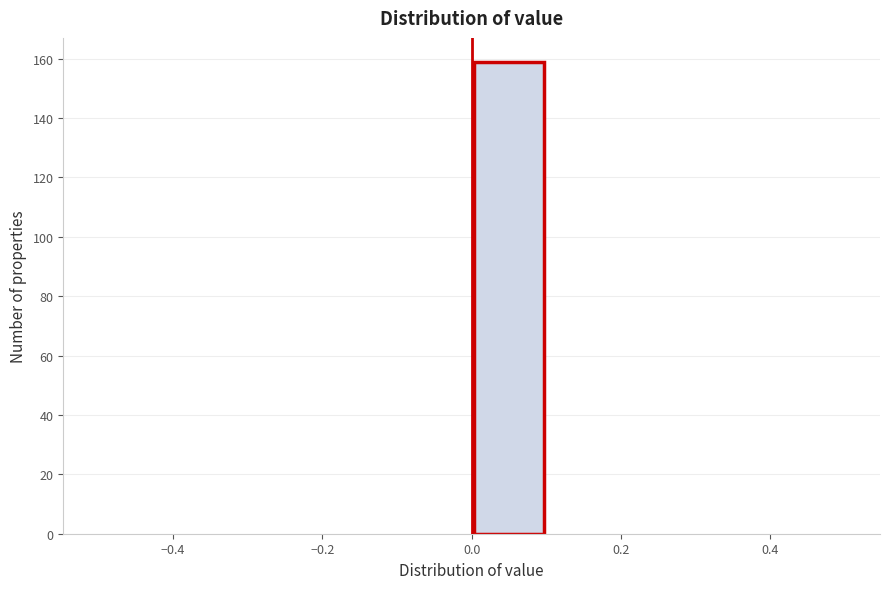

Reading left to right, transcribe this chart: for each bar, give the range it covers on the x-axis and its height. The values are not printed on the chart, so give them approximately, as read against the axis.

-0.5 to -0.4: 0
-0.4 to -0.3: 0
-0.3 to -0.2: 0
-0.2 to -0.1: 0
-0.1 to 0.0: 0
0.0 to 0.1: 160
0.1 to 0.2: 0
0.2 to 0.3: 0
0.3 to 0.4: 0
0.4 to 0.5: 0